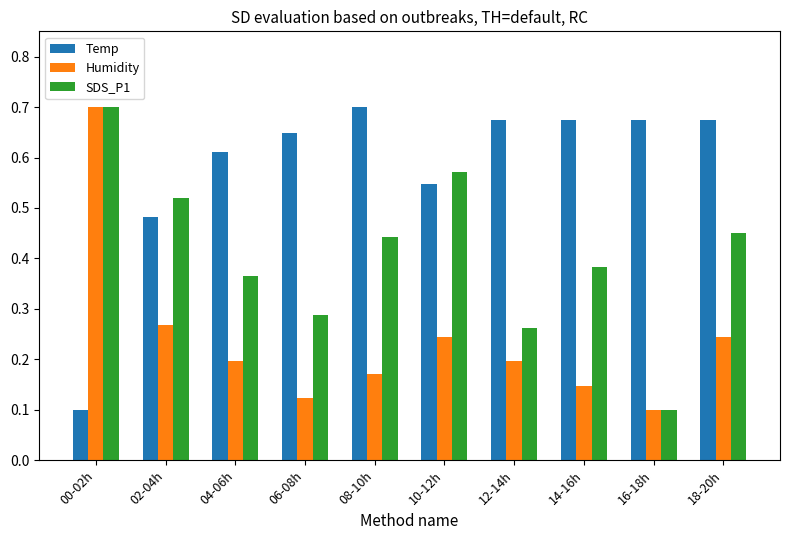

At which label does SDS_P1 reach its peak?

00-02h